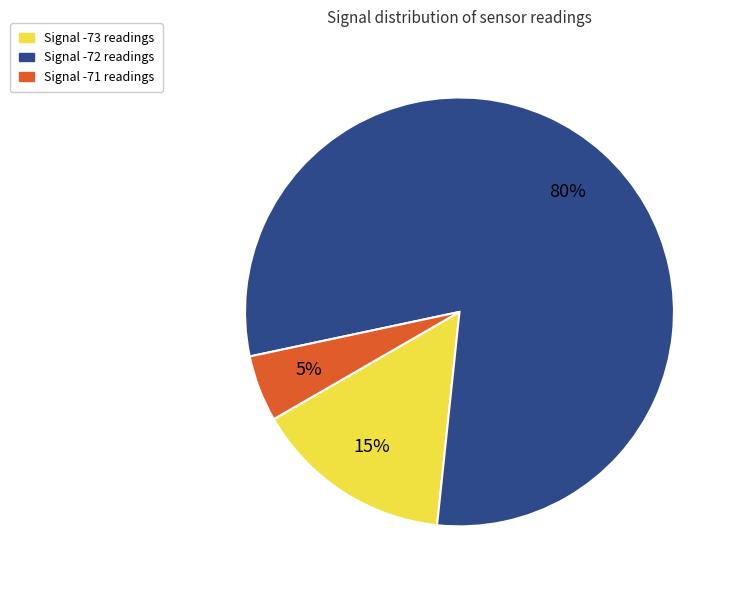

Do Signal -71 readings and Signal -72 readings together represent more than half of the pie?

Yes